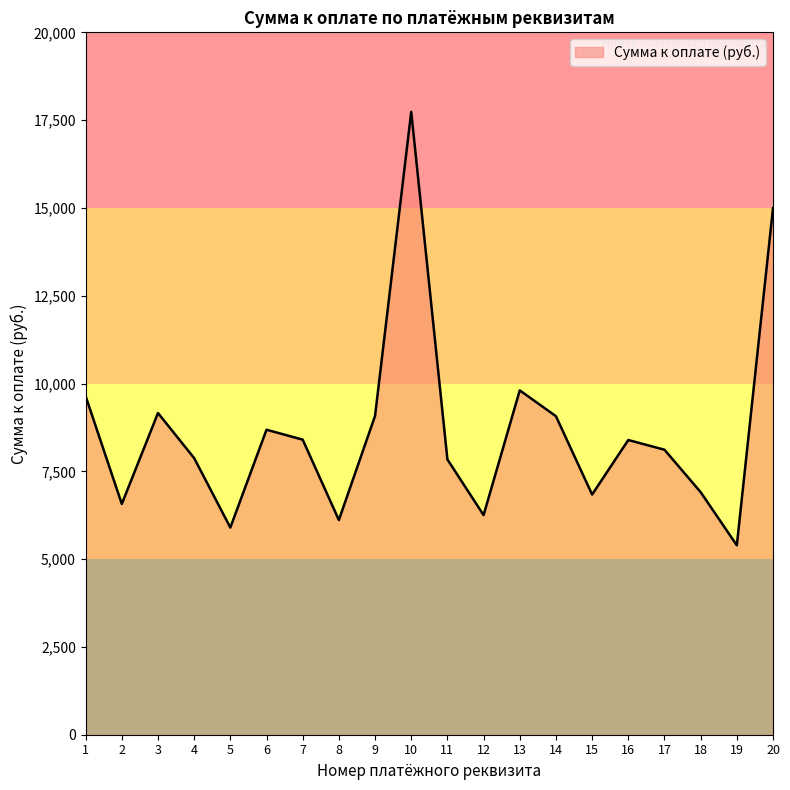

Where does the data first go above 8391?

1